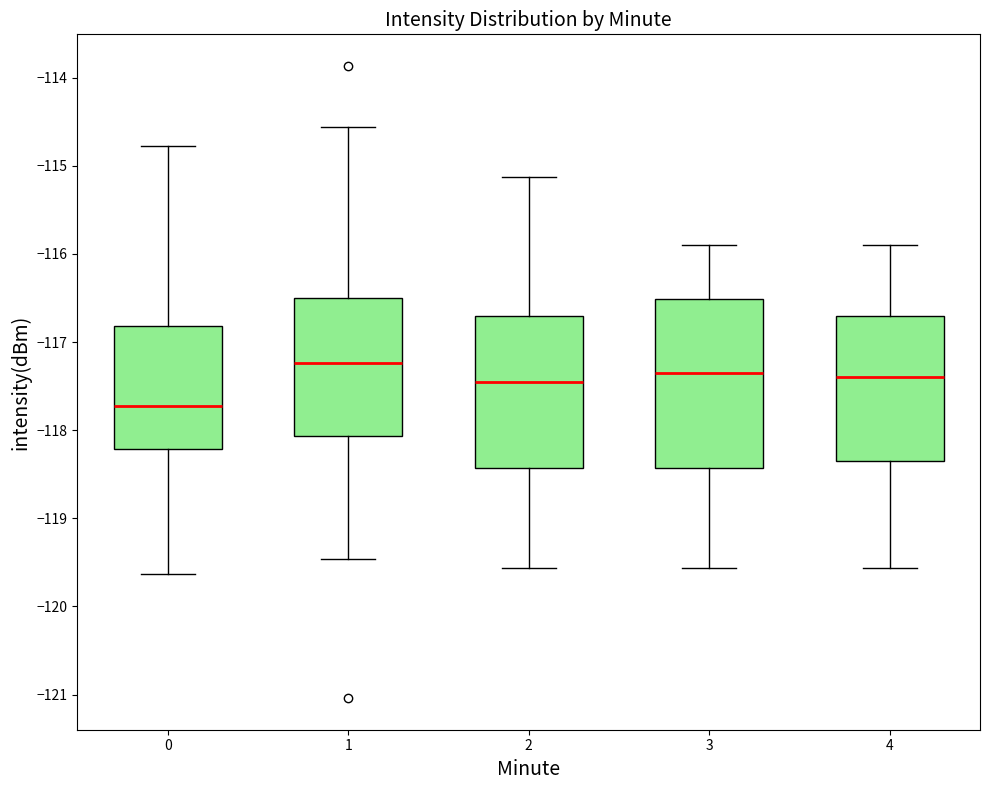

Which box is the tallest, from its lower edge to its upper edge?

3